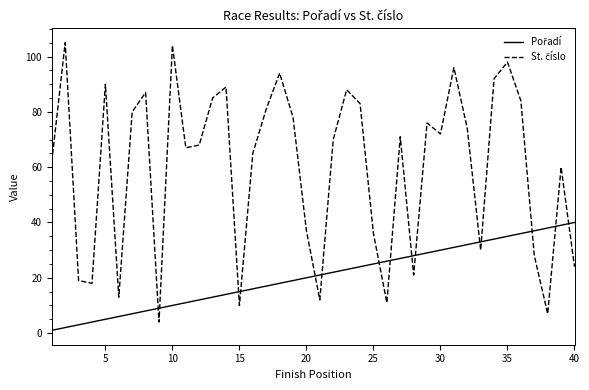

What is the greatest value displayed?

105